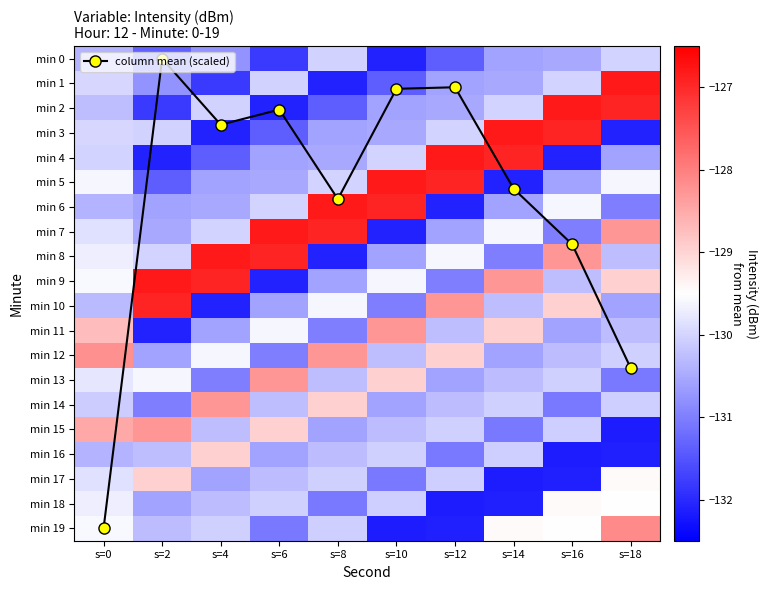

True or false: min 4 has a value of -130.0 at s=10.

True